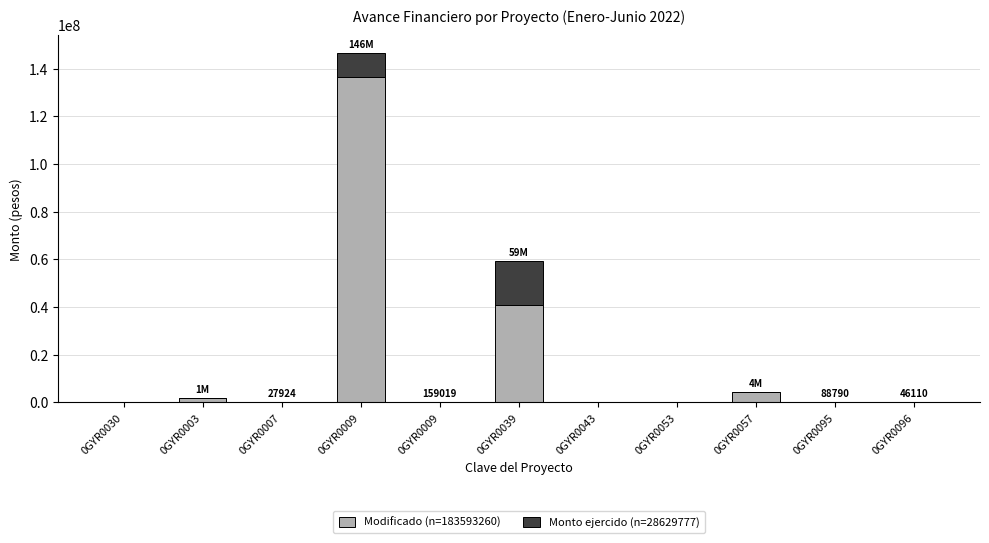

Count the number of categories in the chart.

11